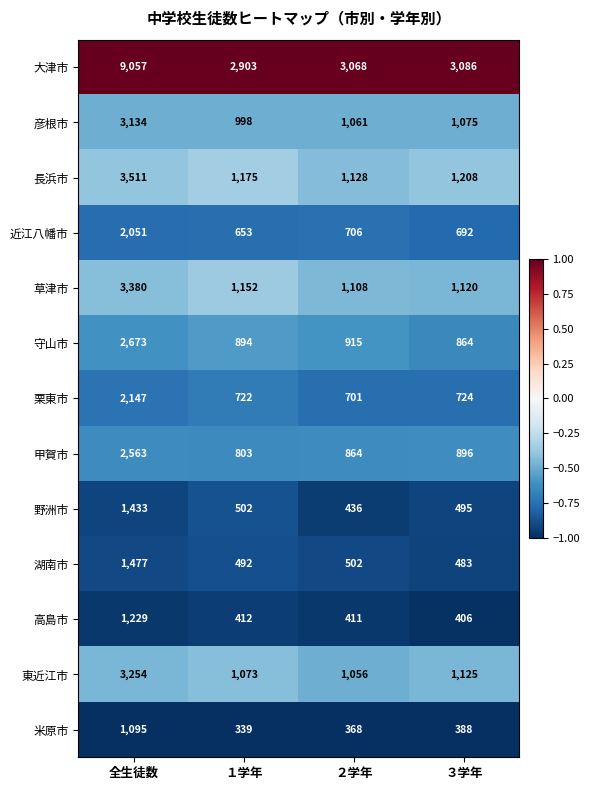

Where does the 湖南市 series first go above 502?

全生徒数